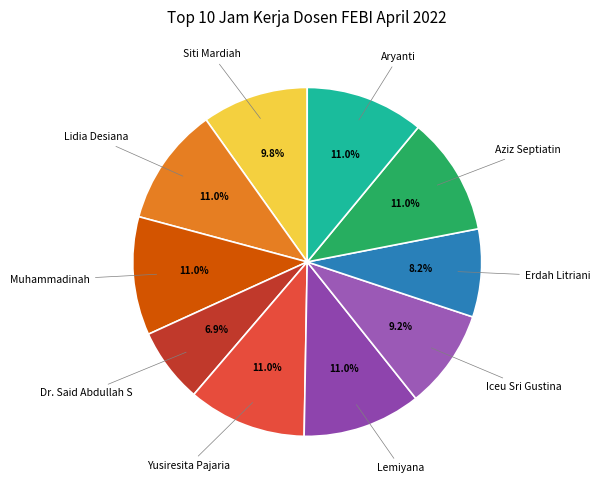

To the nearest percent, what is the combined percentage of Dr. Said Abdullah S and Aryanti?

18%